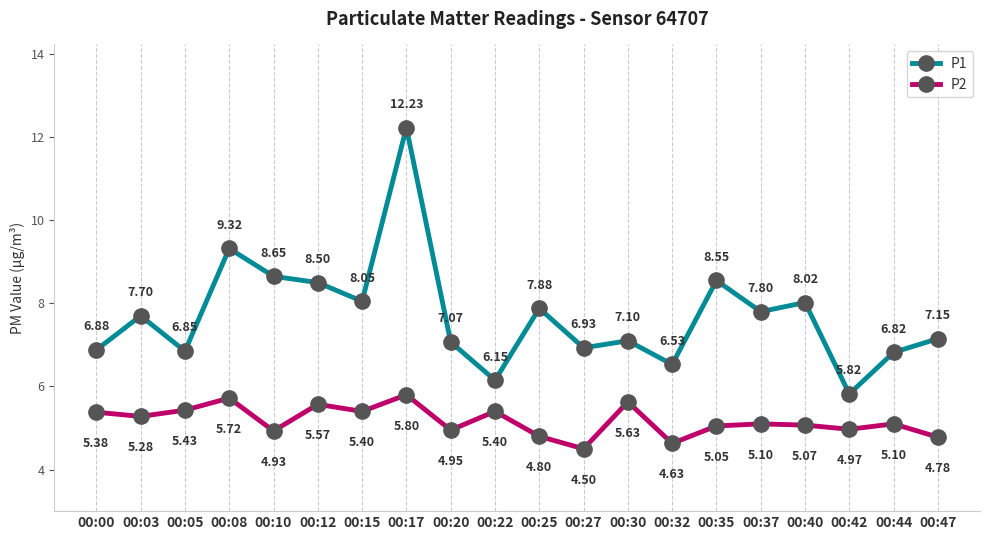

At which label does P1 first exceed 7?

00:03